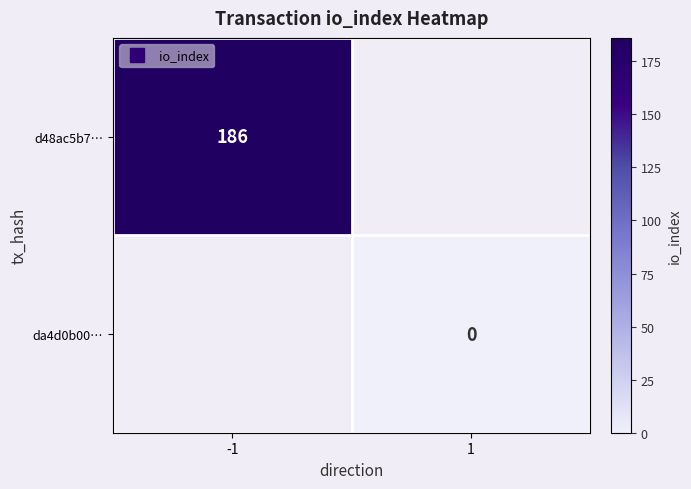

At which category does the chart reach its minimum across all series?

1